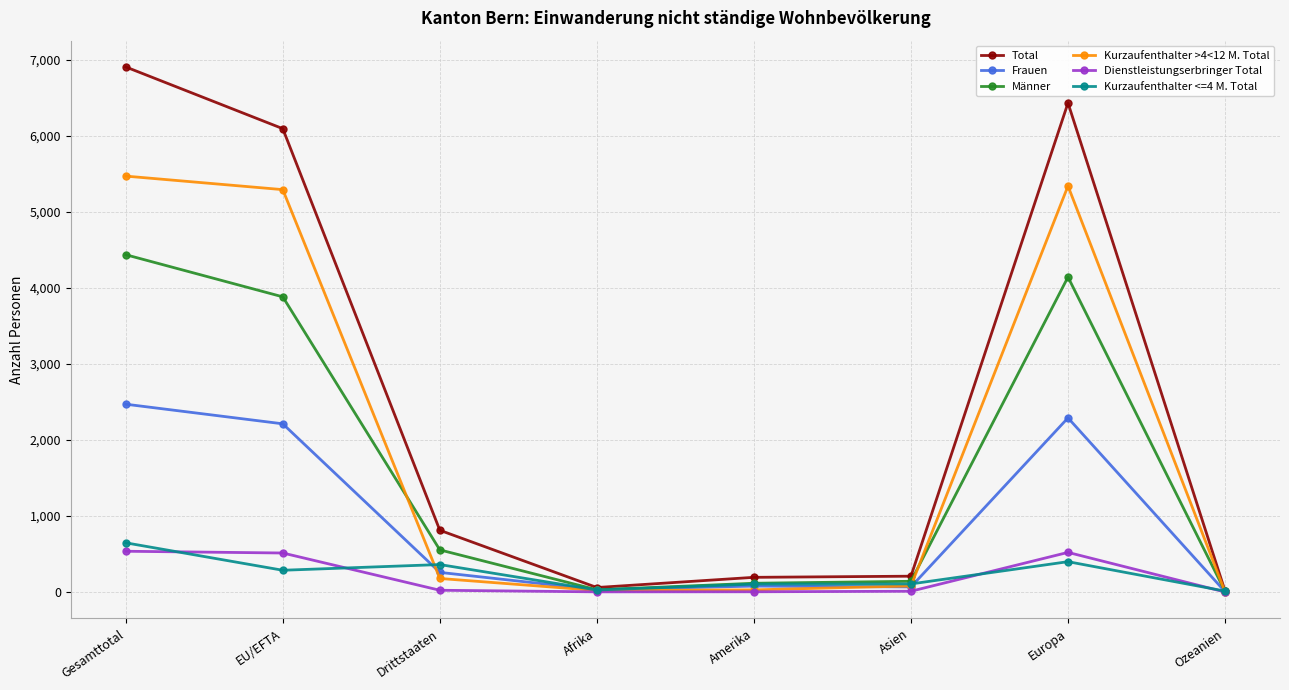

What are all the series names shown in the legend?

Total, Frauen, Männer, Kurzaufenthalter >4<12 M. Total, Dienstleistungserbringer Total, Kurzaufenthalter <=4 M. Total